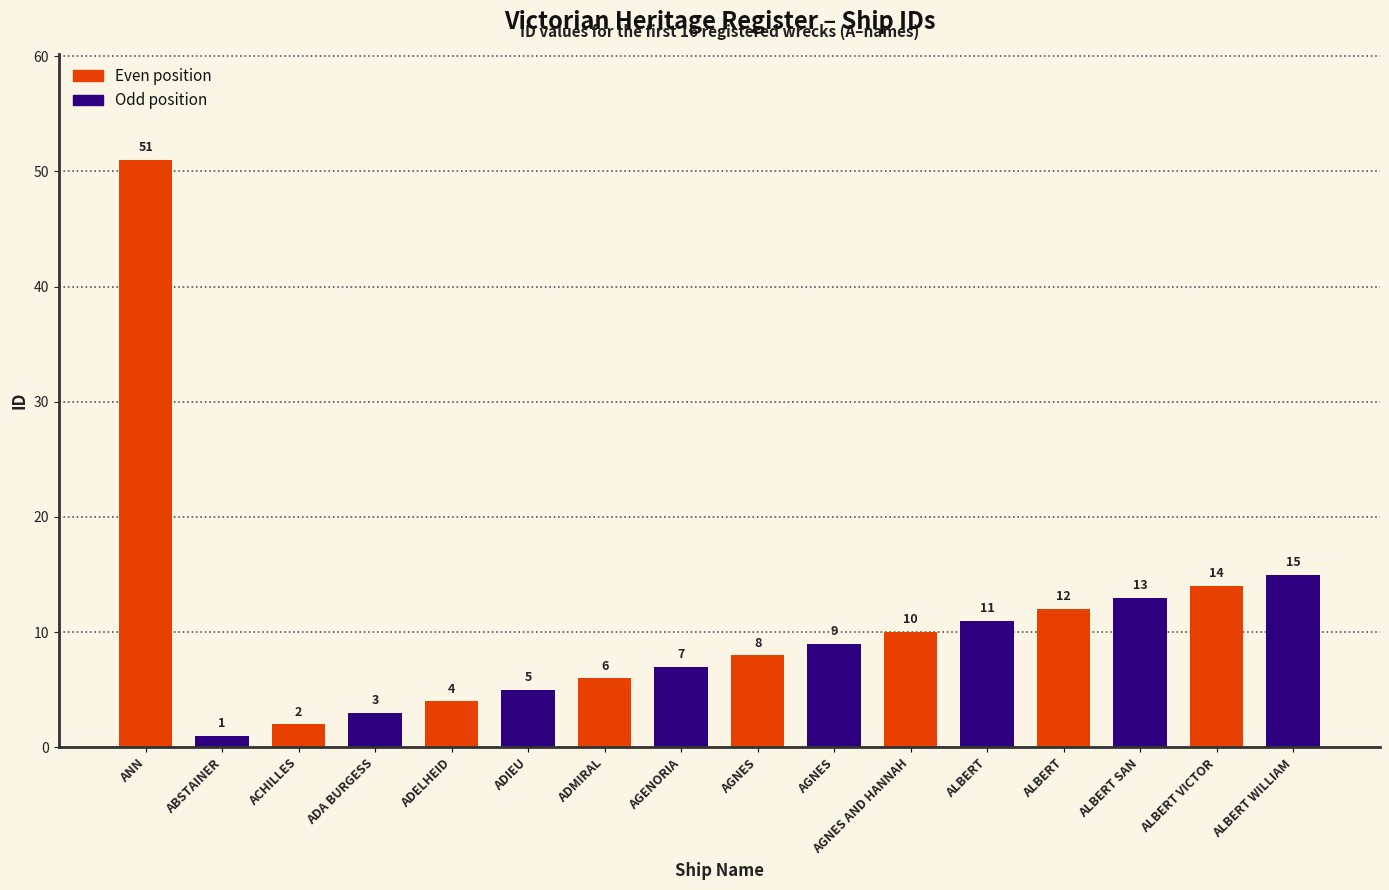

Rank the series by their average value, from lowest to highest.

Odd position, Even position